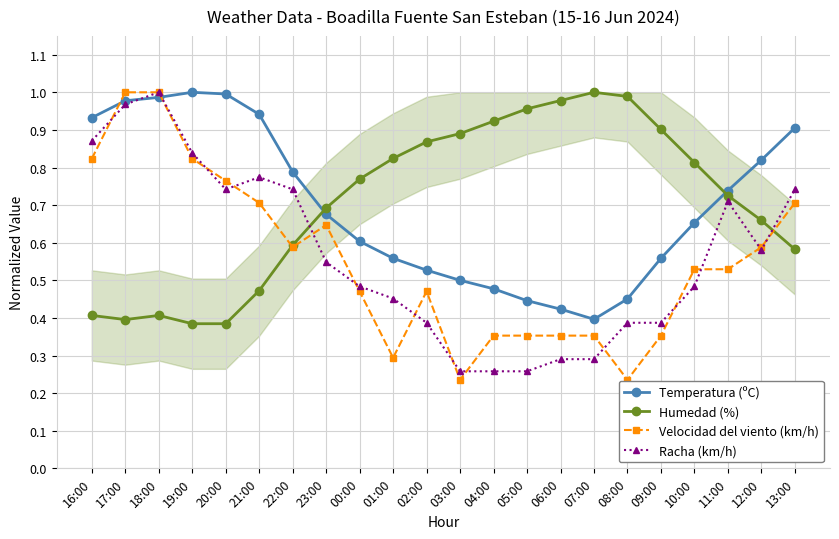

What position from the left is 23:00?

8